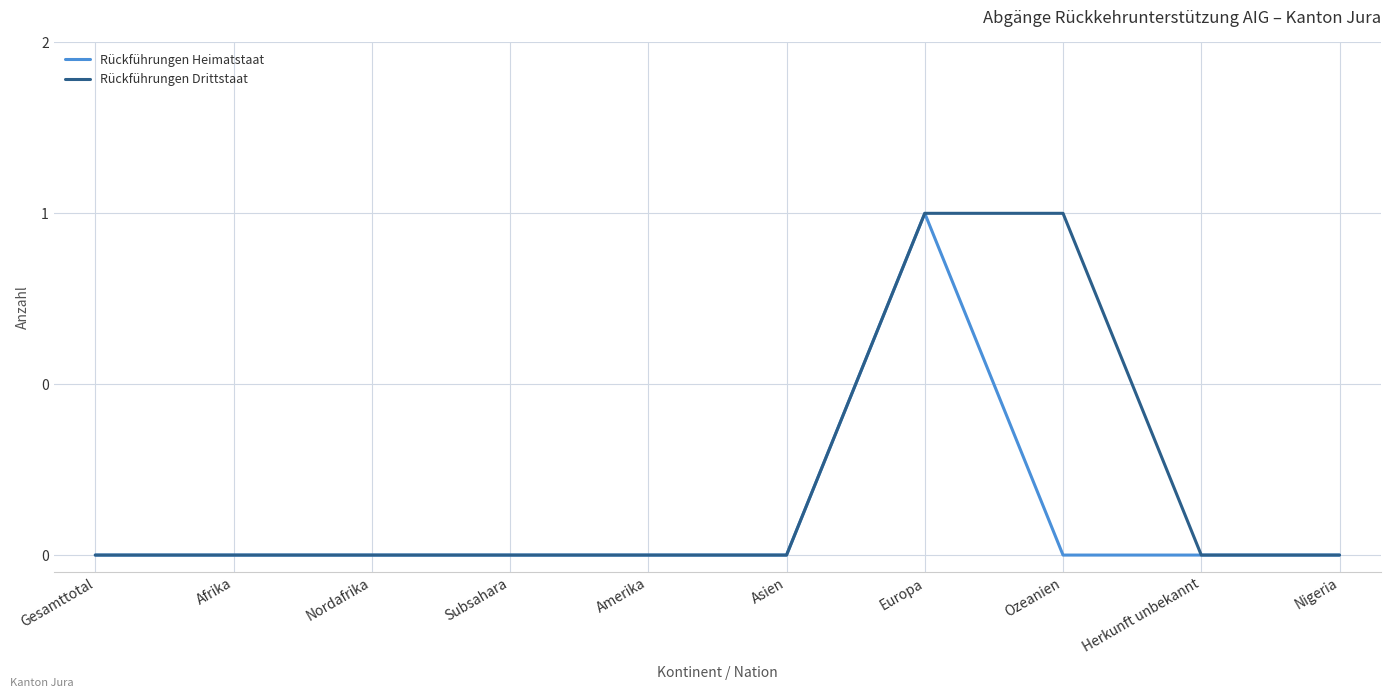

Rank the categories by Rückführungen Drittstaat value from lowest to highest.

Gesamttotal, Afrika, Nordafrika, Subsahara, Amerika, Asien, Herkunft unbekannt, Nigeria, Europa, Ozeanien